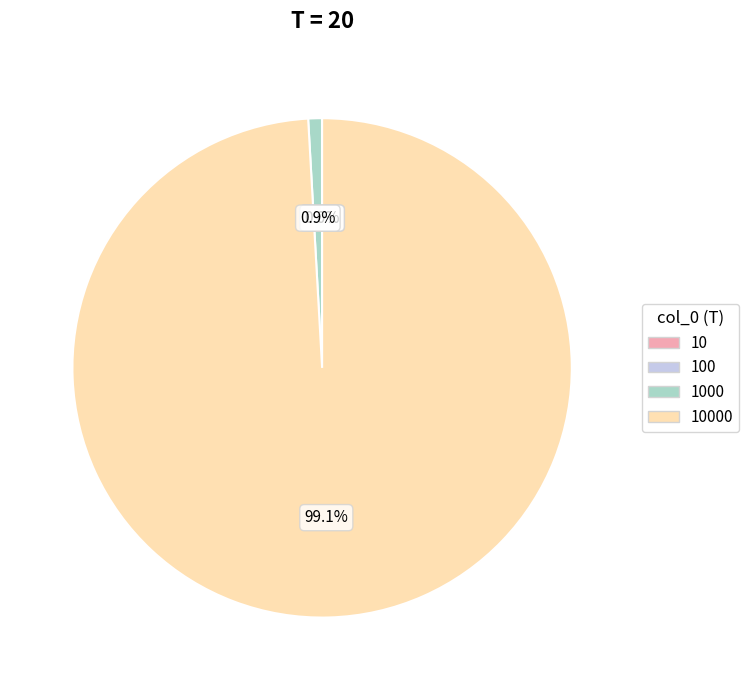

Is there a majority slice in this chart?

Yes